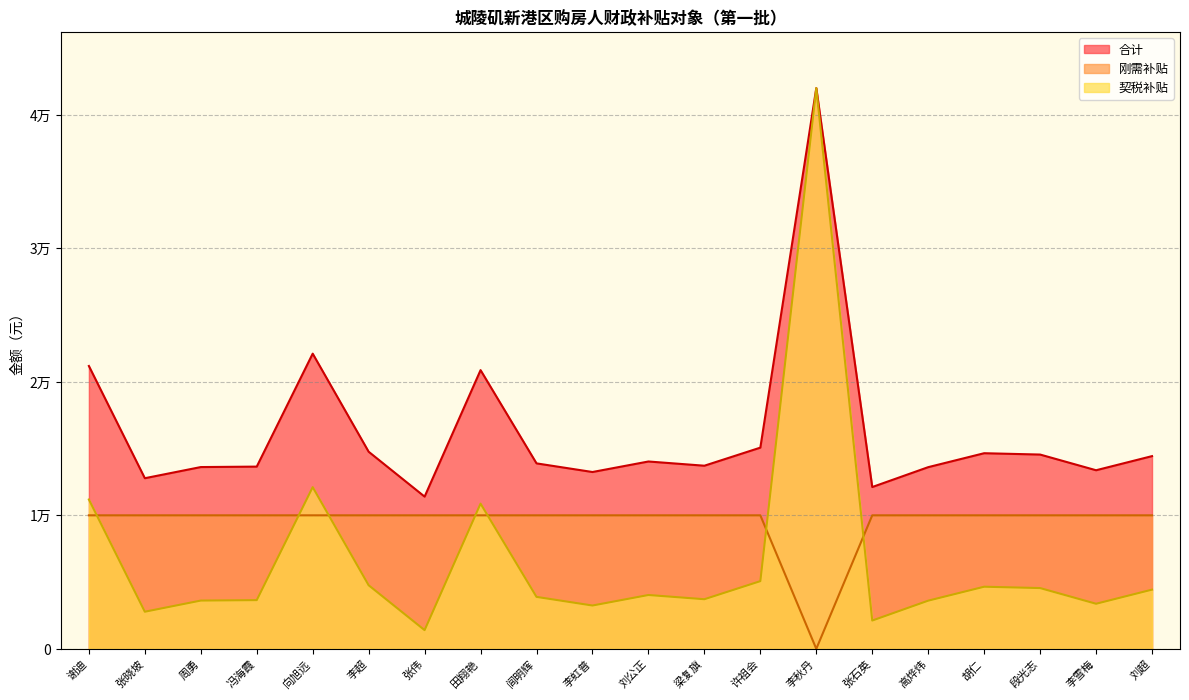

True or false: 刚需补贴 and 契税补贴 cross at least once.

True